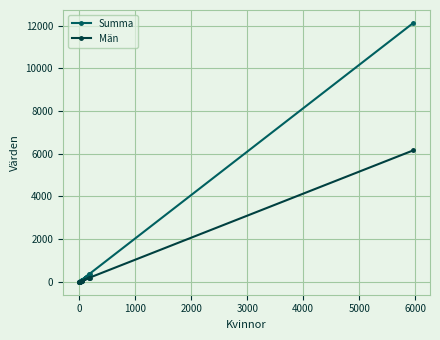

In Summa, how many points are lower than both neighbors (excluding endpoints)?

1